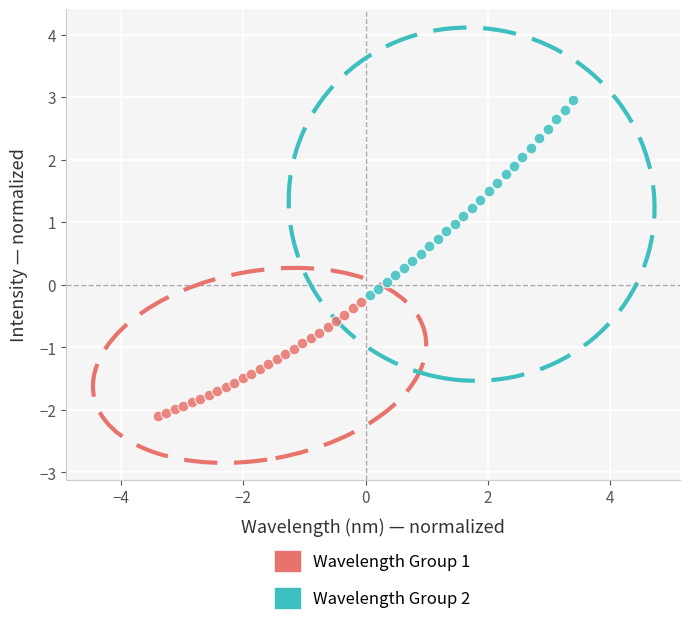

Which series reaches the maximum Y coordinate?

Wavelength Group 2